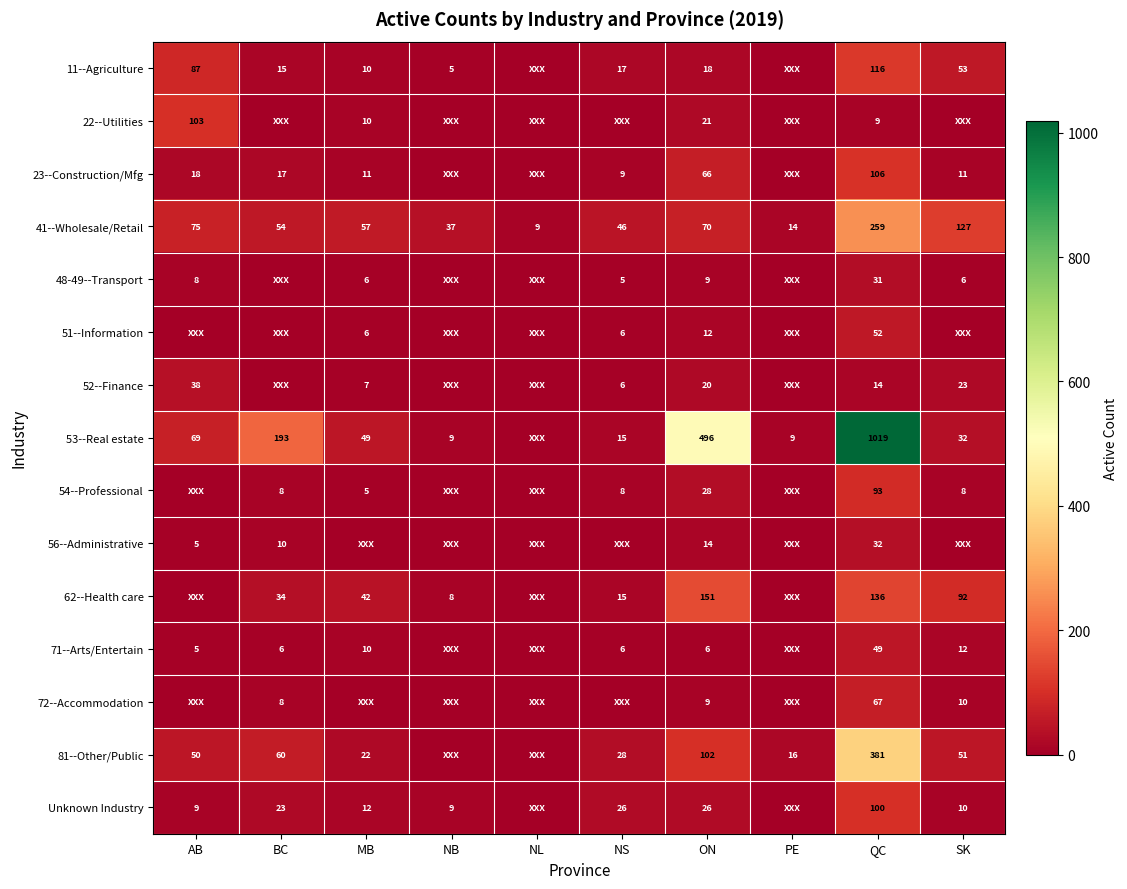

Which label corresponds to the smallest value in the chart?

NL